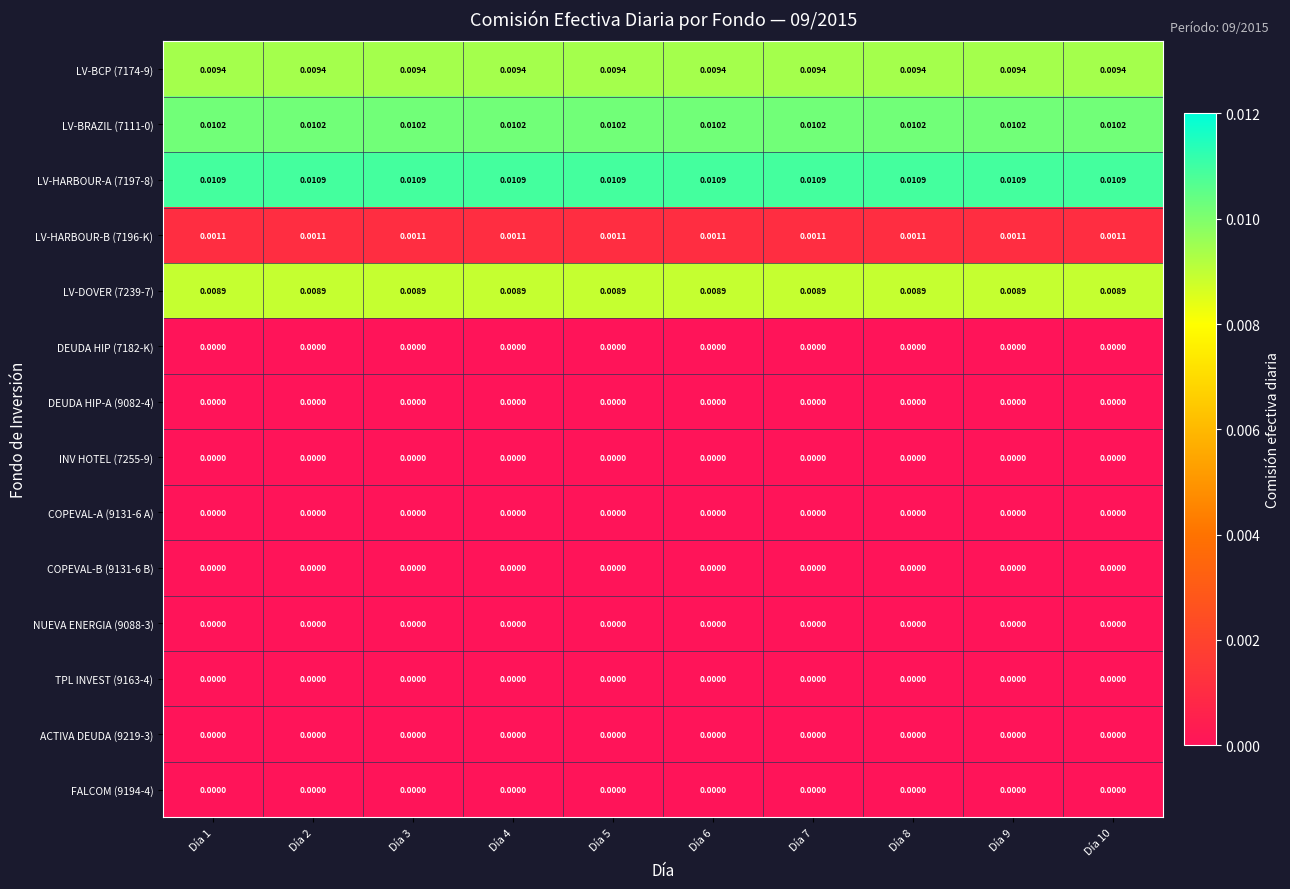

Is the value of LV-HARBOUR-B (7196-K) at Día 1 greater than the value of LV-HARBOUR-A (7197-8) at Día 2?

No